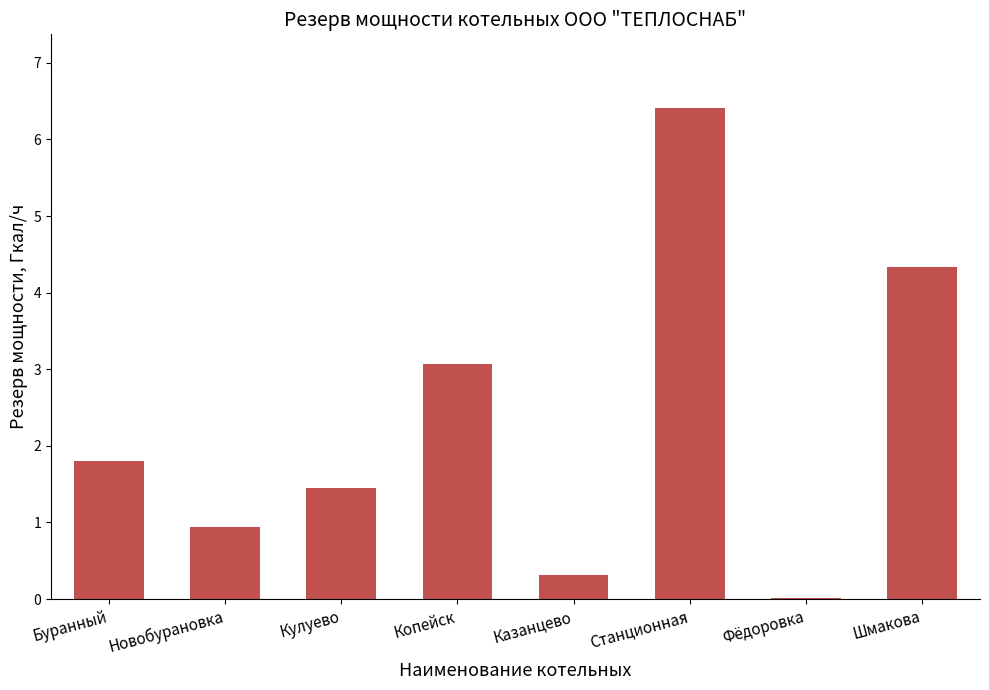

What is the average value?

2.3